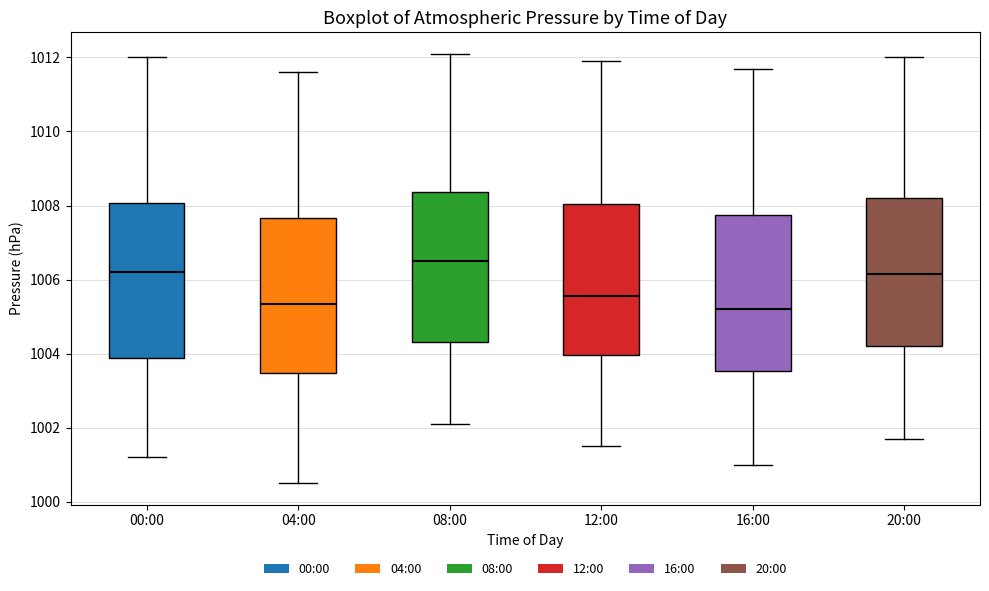

Which box has the highest median line?

08:00